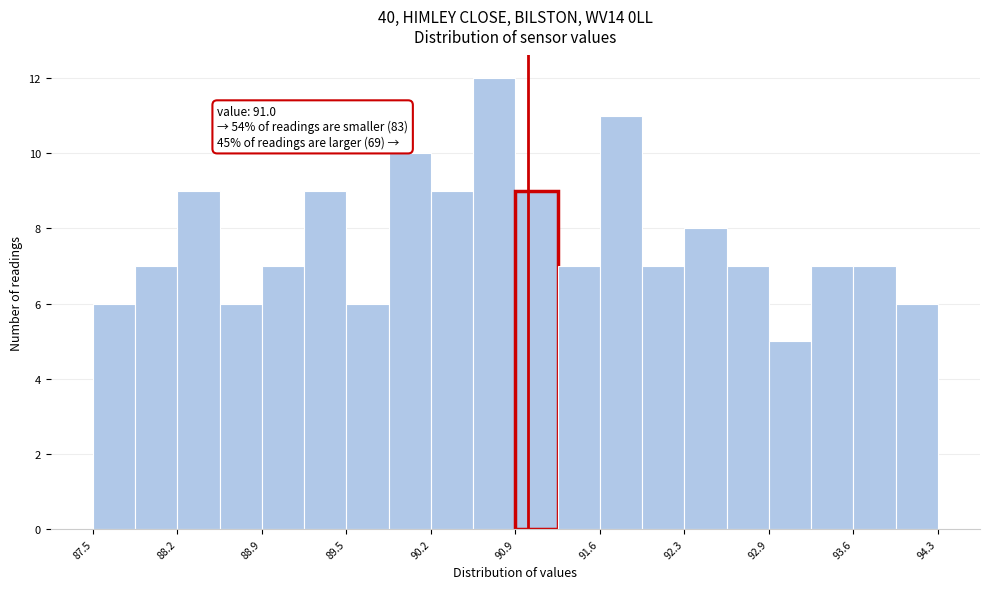

Read against the x-axis, roughly where is the centre of the tallest bar?

90.7